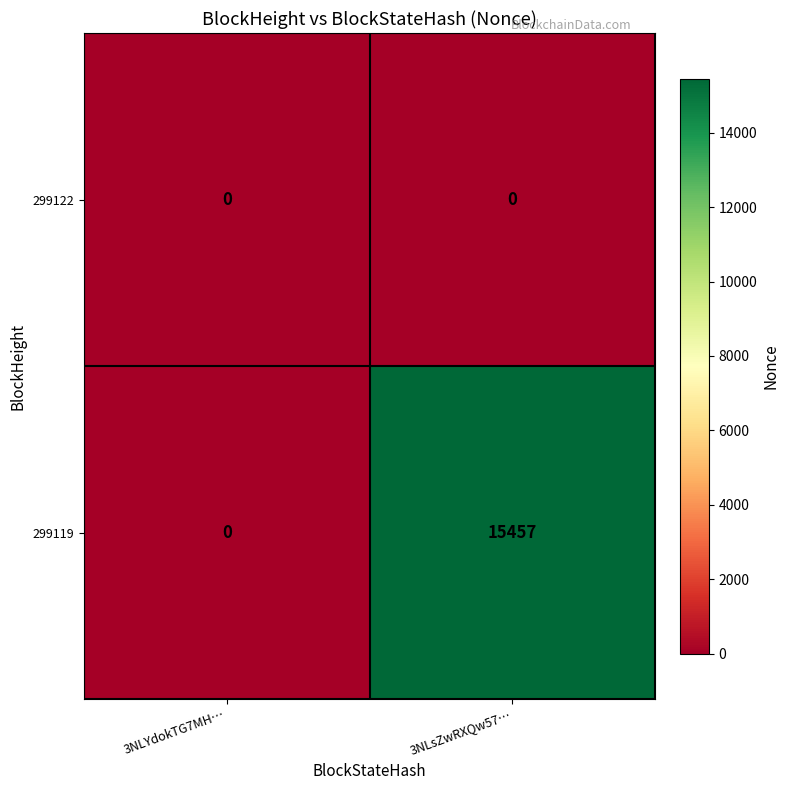

Count the number of categories in the chart.

2